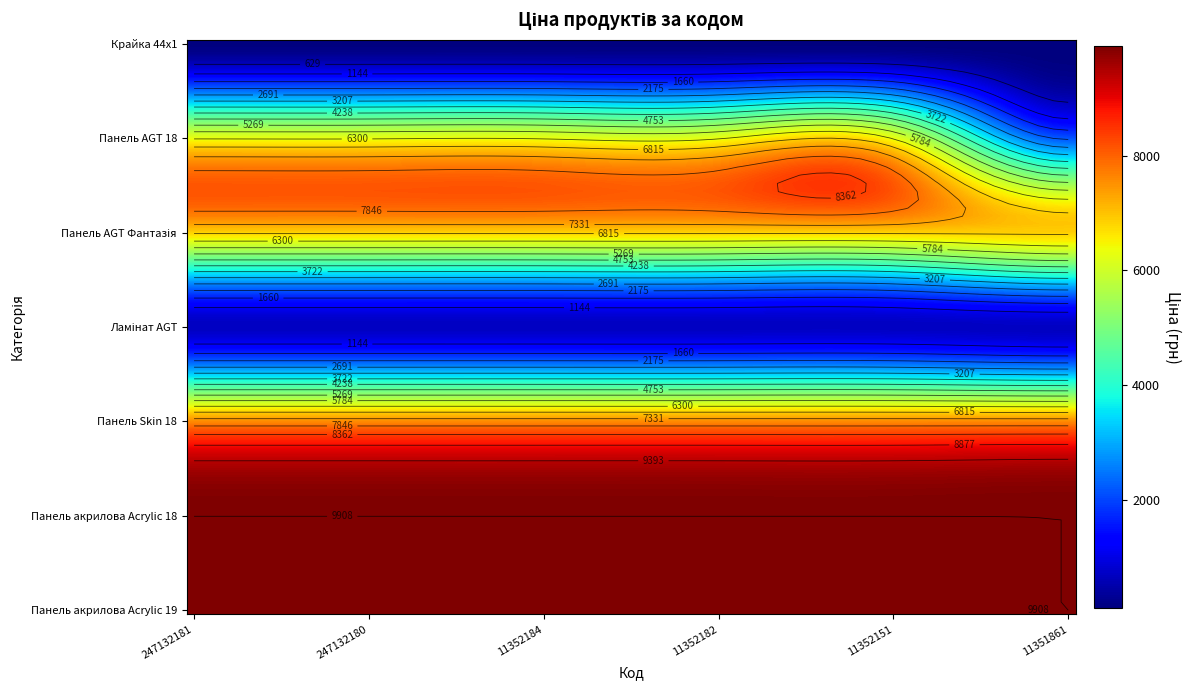

Reading right to left, transcribe all the data shown in this chart.

Крайка 44x1: 113.3	113.3	113.3	113.3	113.3	113.3
Панель AGT 18: 2094.3	6266.7	6266.7	6266.7	6266.7	6266.7
Панель AGT Фантазія: 6879.5	6879.5	6879.5	6879.5	6879.5	6879.5
Ламінат AGT: 689.1	689.1	689.1	689.1	689.1	689.1
Панель Skin 18: 7545.9	7545.9	7545.9	7545.9	7545.9	7545.9
Панель акрилова Acrylic 18: 9908.5	9908.5	9908.5	9908.5	9908.5	9908.5
Панель акрилова Acrylic 19: 9908.5	9908.5	9908.5	9908.5	9908.5	9908.5